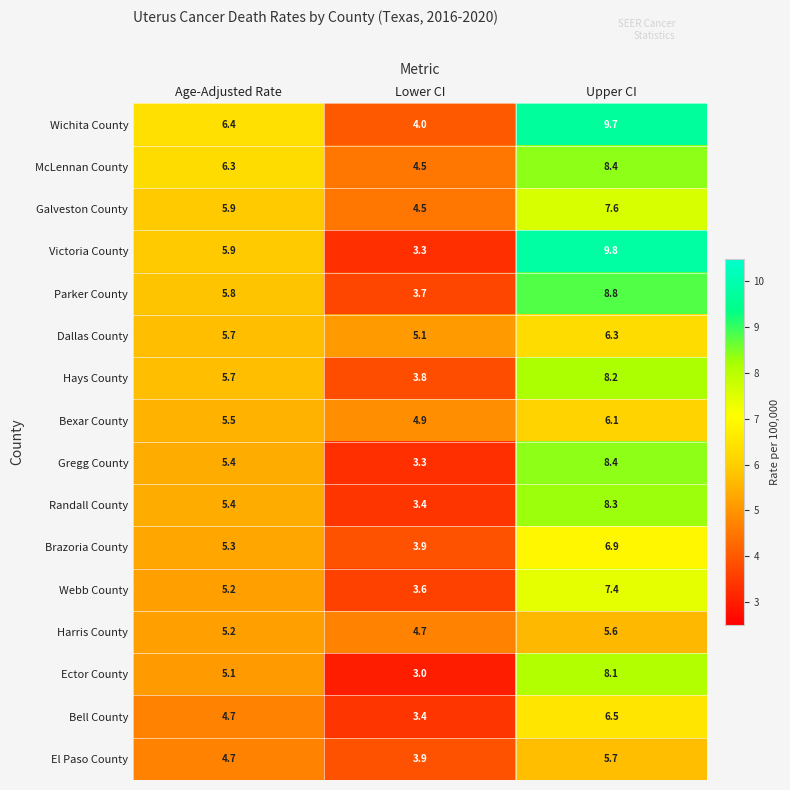

What is the sum of the McLennan County values at Age-Adjusted Rate and Upper CI?

14.7